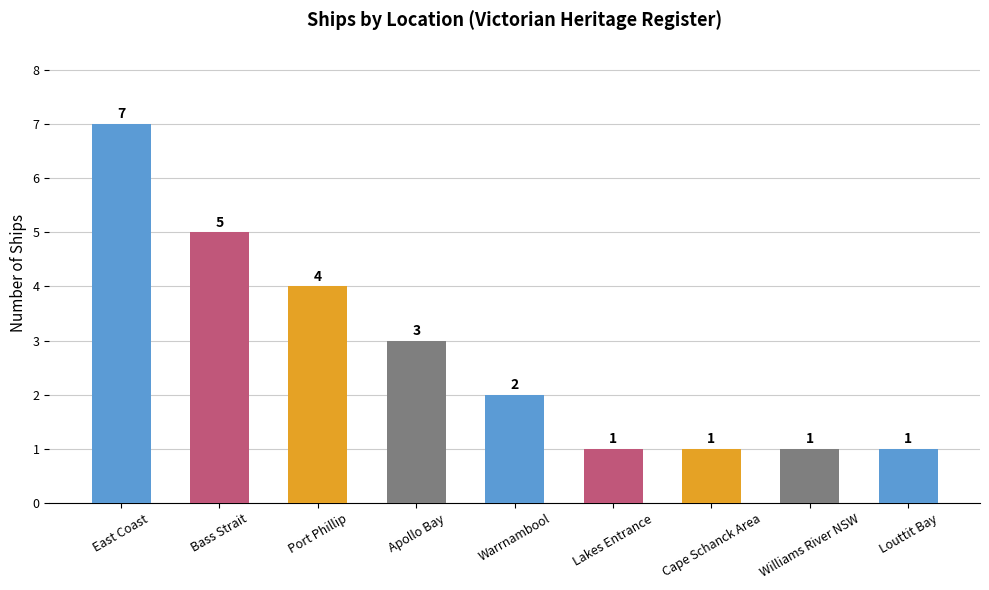

What is the difference between the second highest and second lowest values?

4